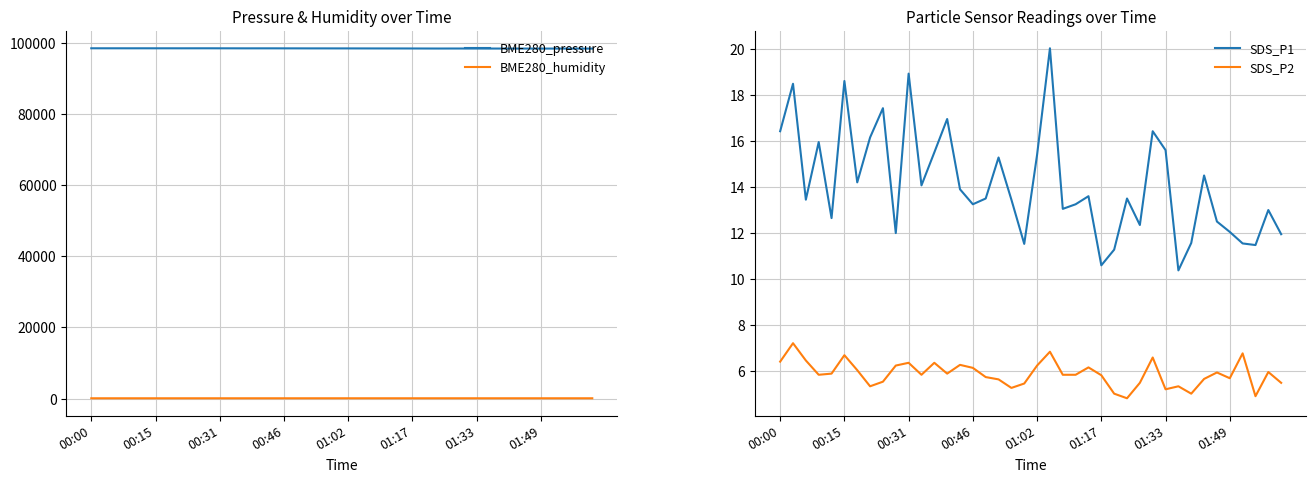

Which category has the lowest value across all series?

27